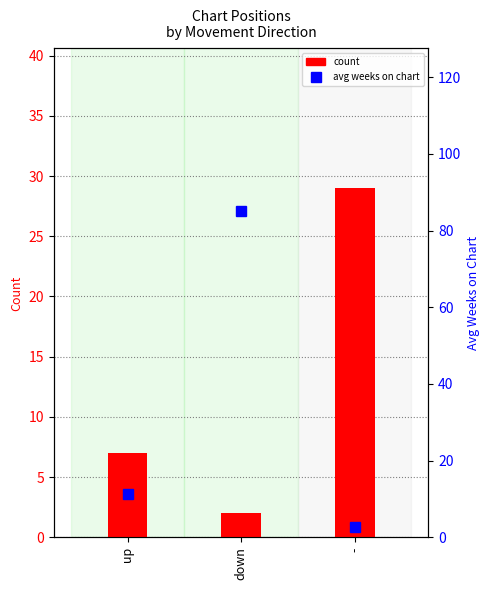

Count the count values in the range 2 to 29.

3